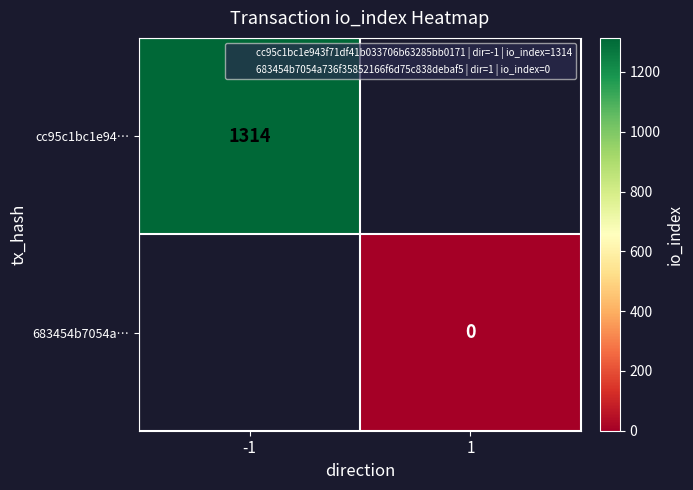

List the series in order of their overall mean, highest first.

cc95c1bc1e94…, 683454b7054a…